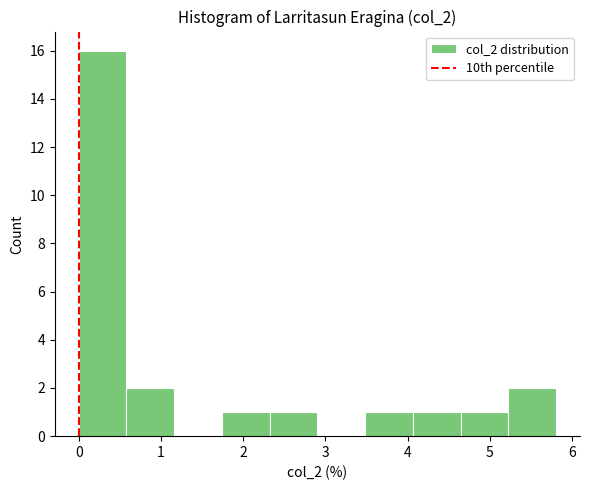

Reading left to right, transcribe this chart: for each bar, give the range it covers on the x-axis and its height. Neither the bar edges nor the heights are printed on the chart, so give them approximately, as read against the axes.

0.0 to 0.6: 16
0.6 to 1.2: 2
1.2 to 1.7: 0
1.7 to 2.3: 1
2.3 to 2.9: 1
2.9 to 3.5: 0
3.5 to 4.1: 1
4.1 to 4.6: 1
4.6 to 5.2: 1
5.2 to 5.8: 2